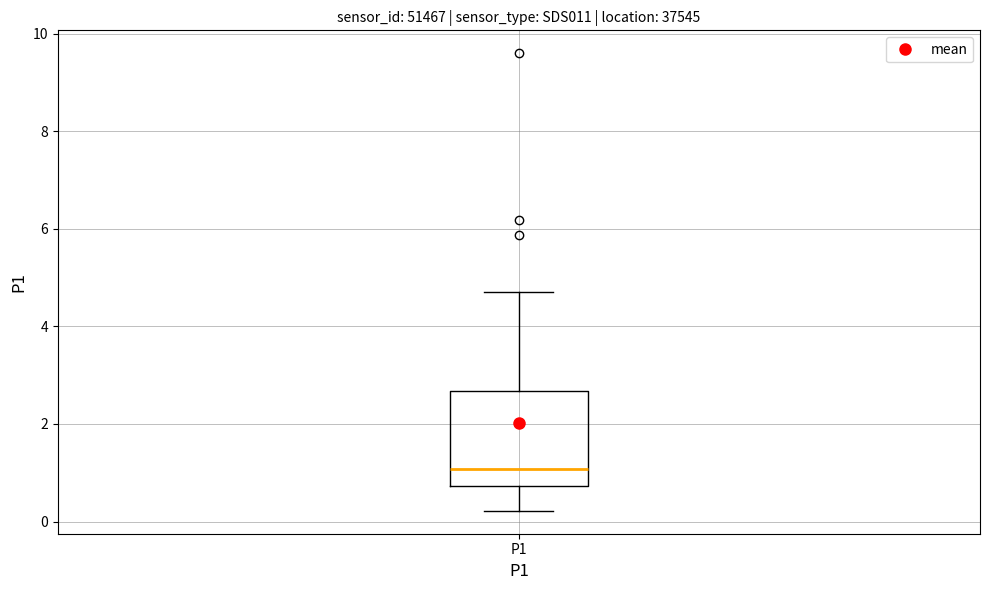

Where does the lower whisker of the box for P1 end on the y-axis? The values are not printed on the chart, so give them approximately, as read against the axis.

0.2